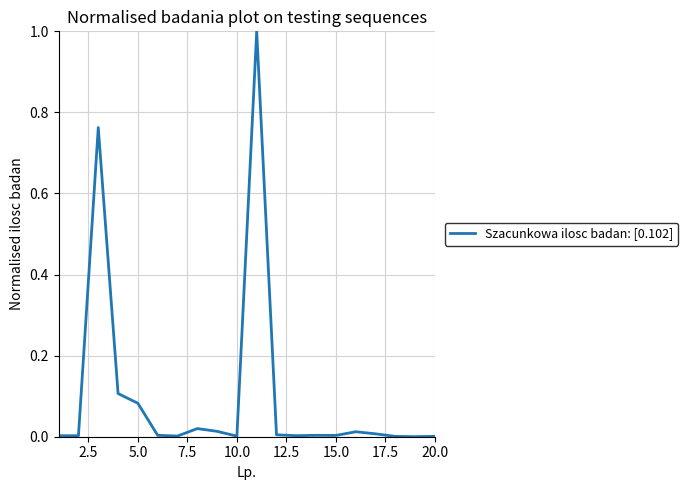

What is the difference between the maximum and minimum values?

1.0